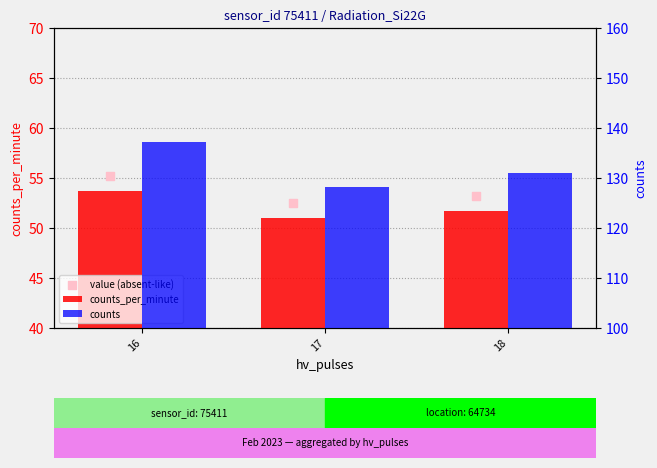

Which series reaches the minimum Y coordinate?

counts_per_minute